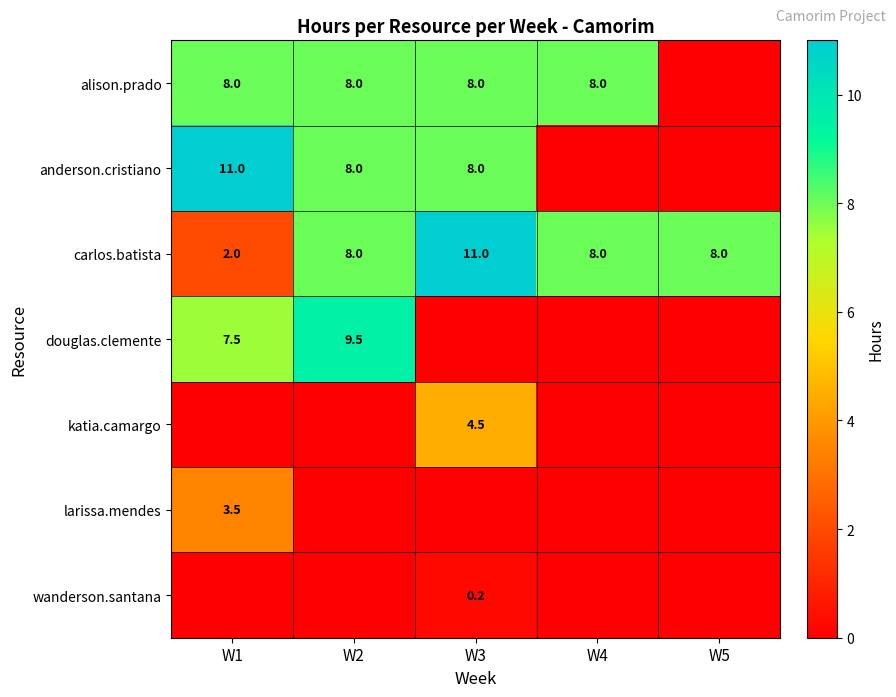

Is it true that carlos.batista equals 8.0 at W4?

True